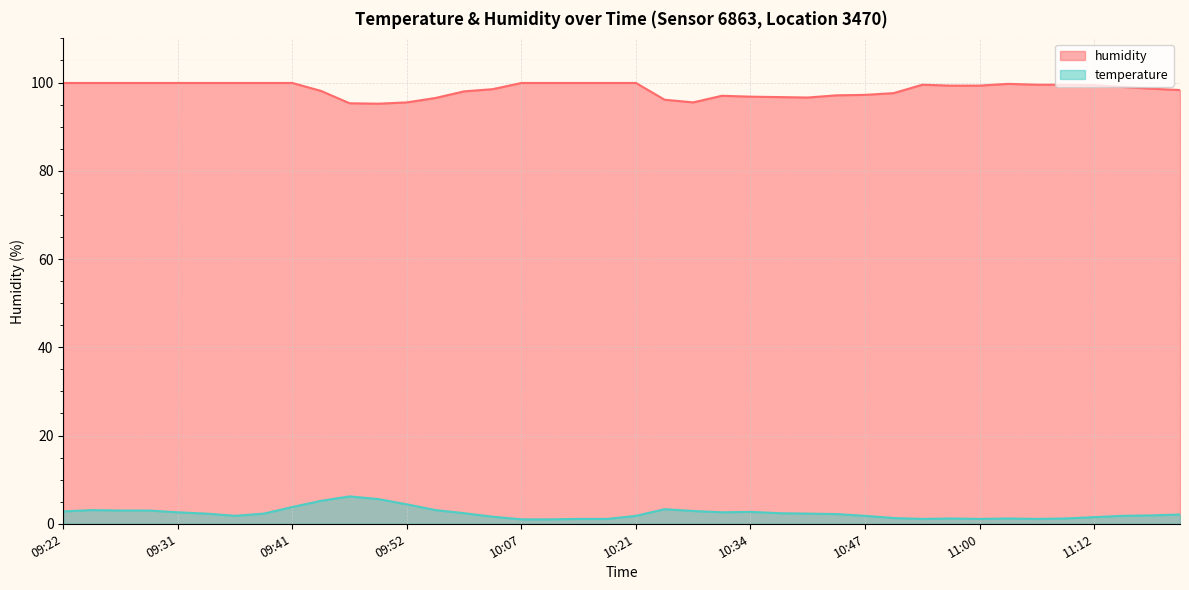

True or false: humidity and temperature intersect in this chart.

False